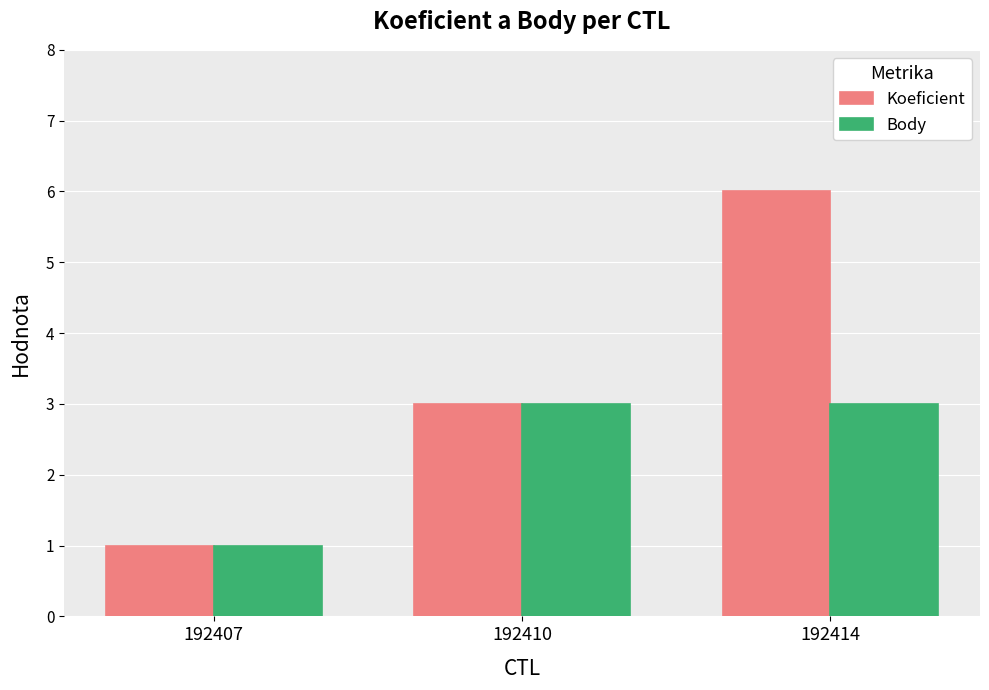

How many values in the Body series are below 3?

1